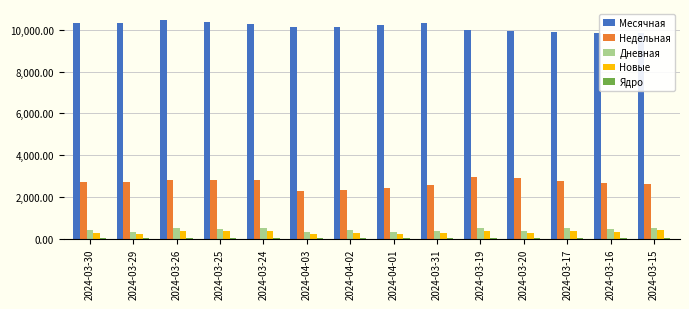

What is the sum of all Новые values?

4436